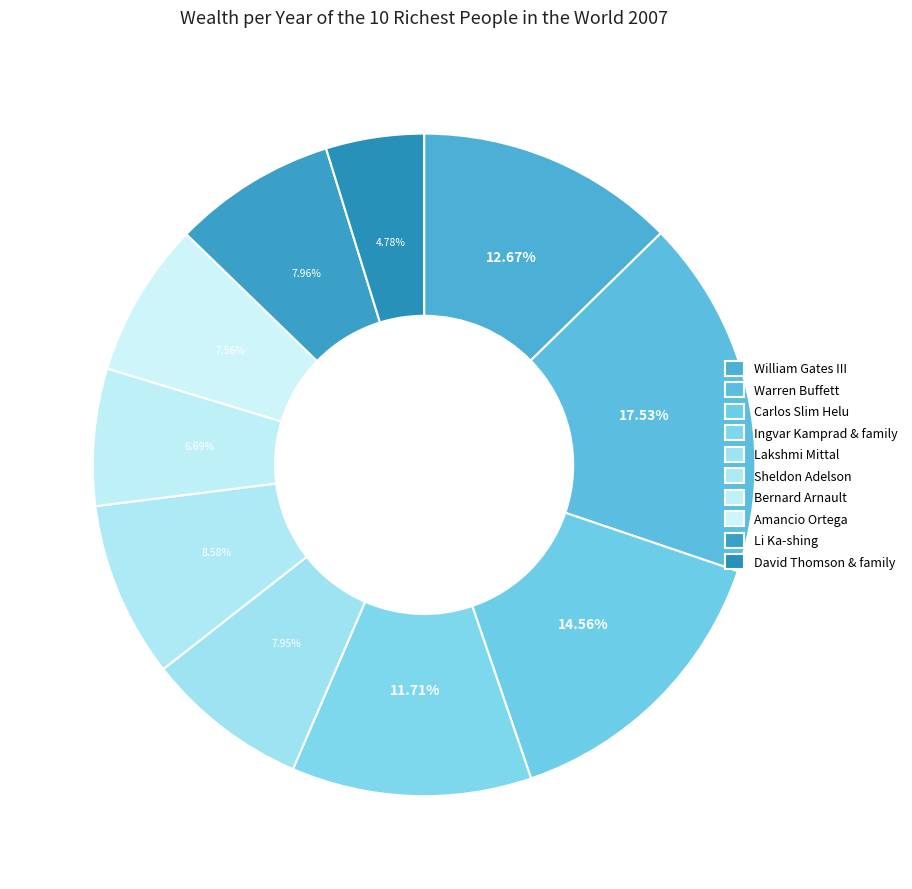

To the nearest percent, what percentage of the pie is Amancio Ortega?

8%